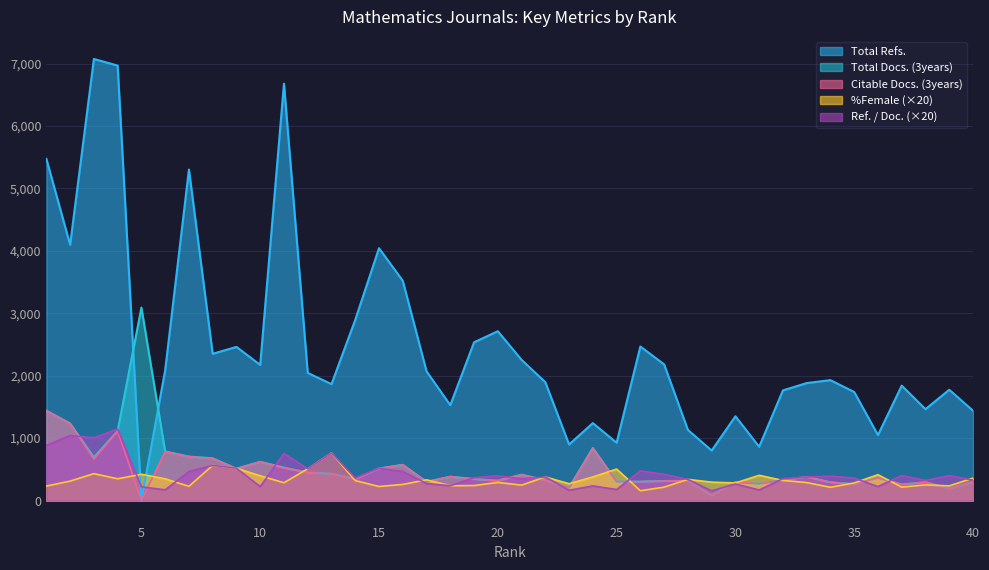

How many interior local peaks does the Total Refs. series have?

12